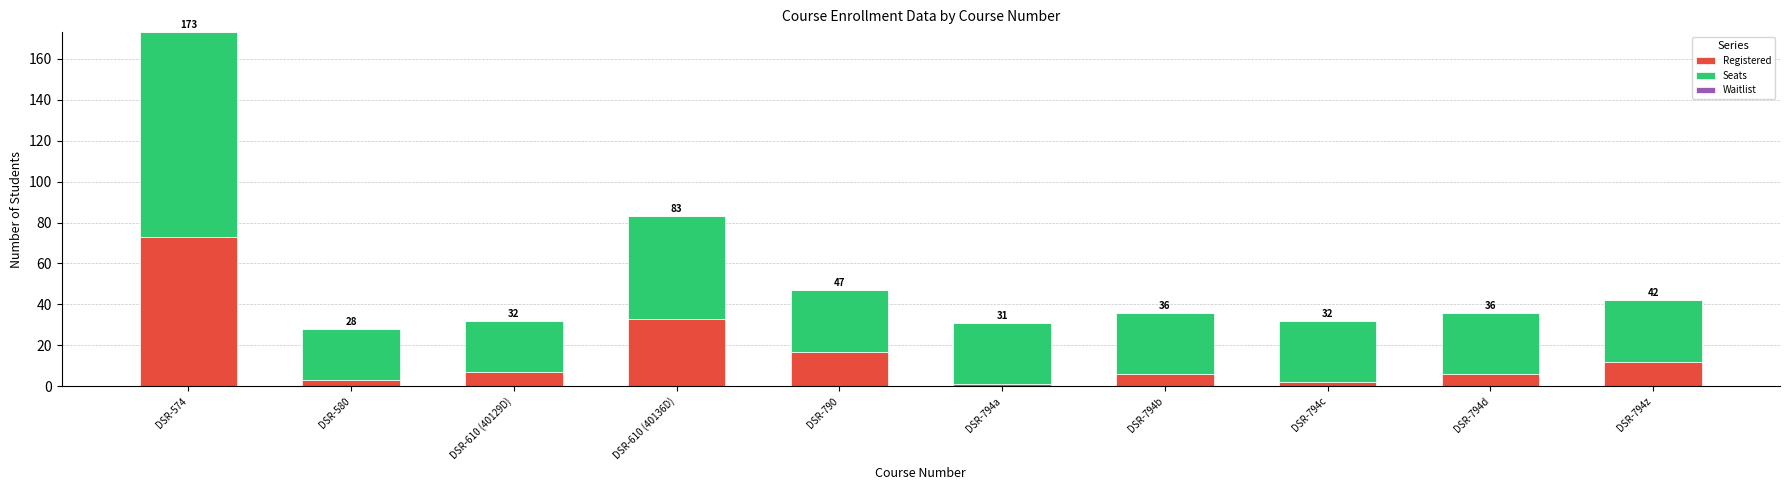

At DSR-610 (40129D), list the series in order from smallest to largest.

Waitlist, Registered, Seats